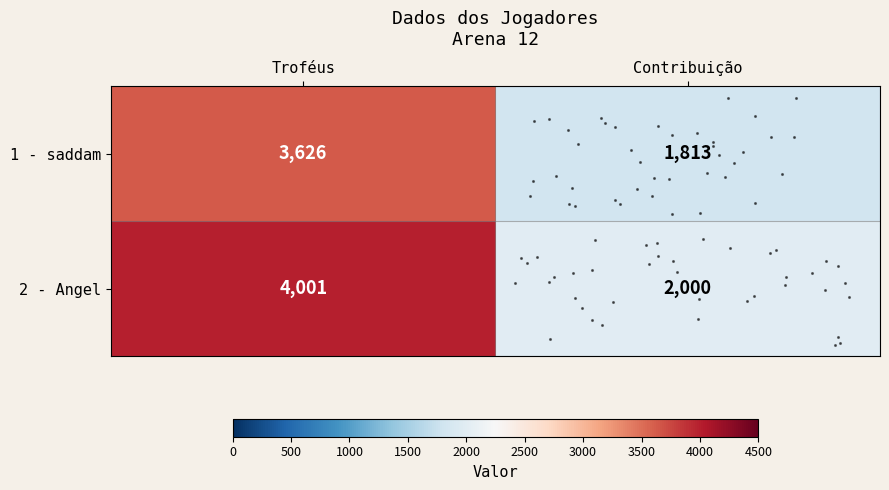

What is the difference between the highest and lowest values at Troféus?

375